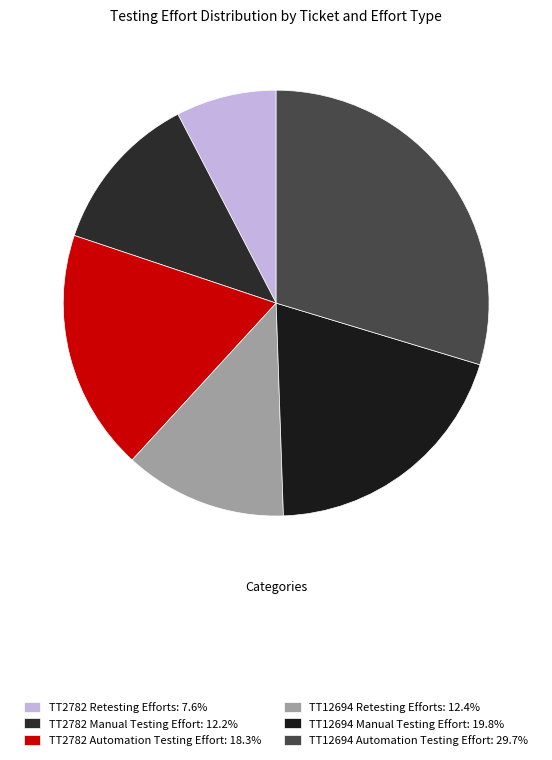

Rank the categories by value from highest to lowest.

TT12694 Automation Testing Effort, TT12694 Manual Testing Effort, TT2782 Automation Testing Effort, TT12694 Retesting Efforts, TT2782 Manual Testing Effort, TT2782 Retesting Efforts